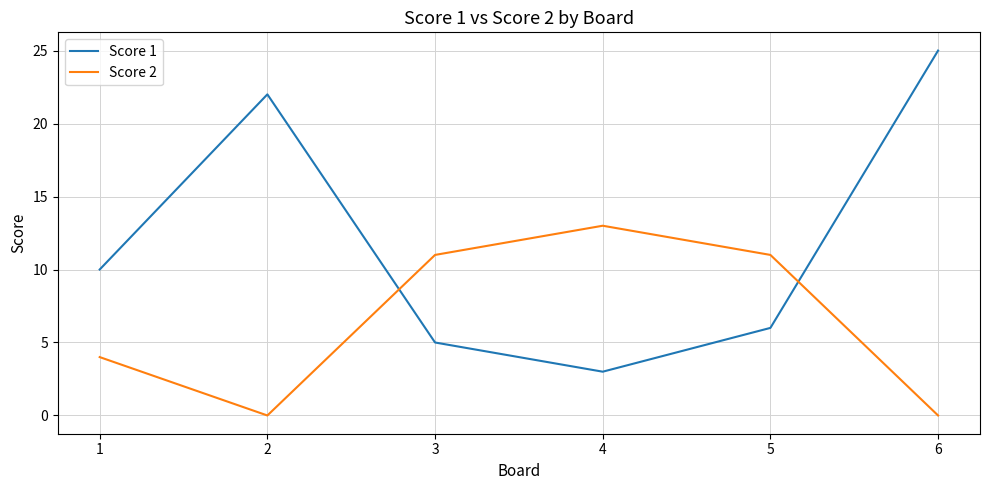

Is it true that Score 2 equals 2 at 1?

False